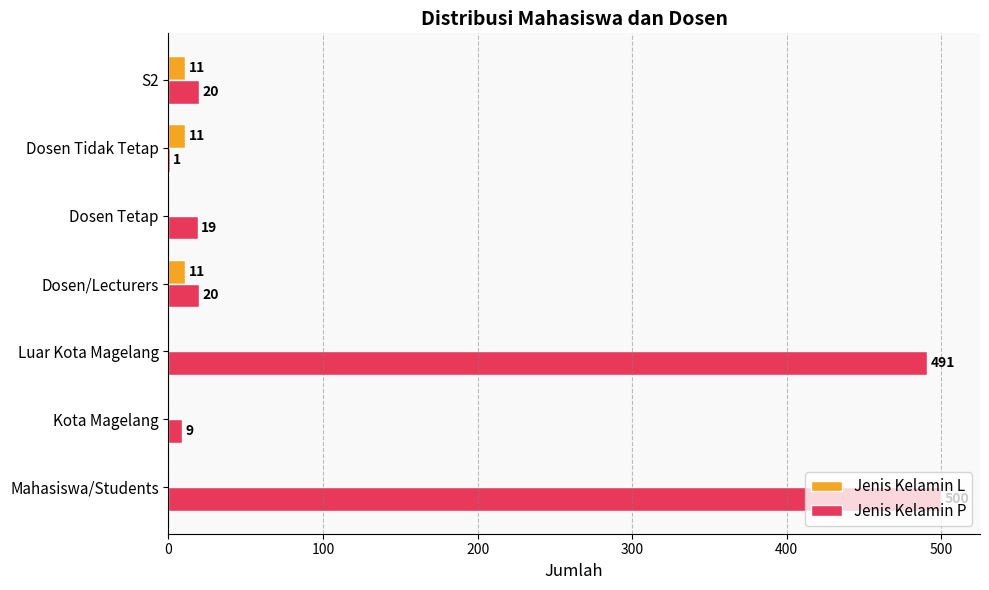

The Jenis Kelamin L series shows 11 at Dosen Tidak Tetap. True or false?

True